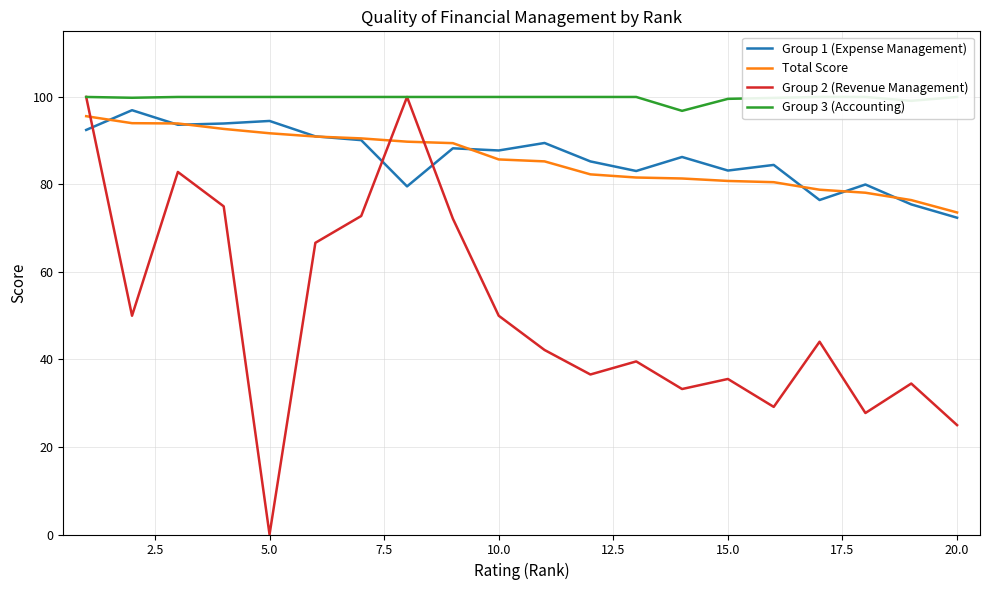

True or false: Total Score has a value of 39.5 at 10.0.

False